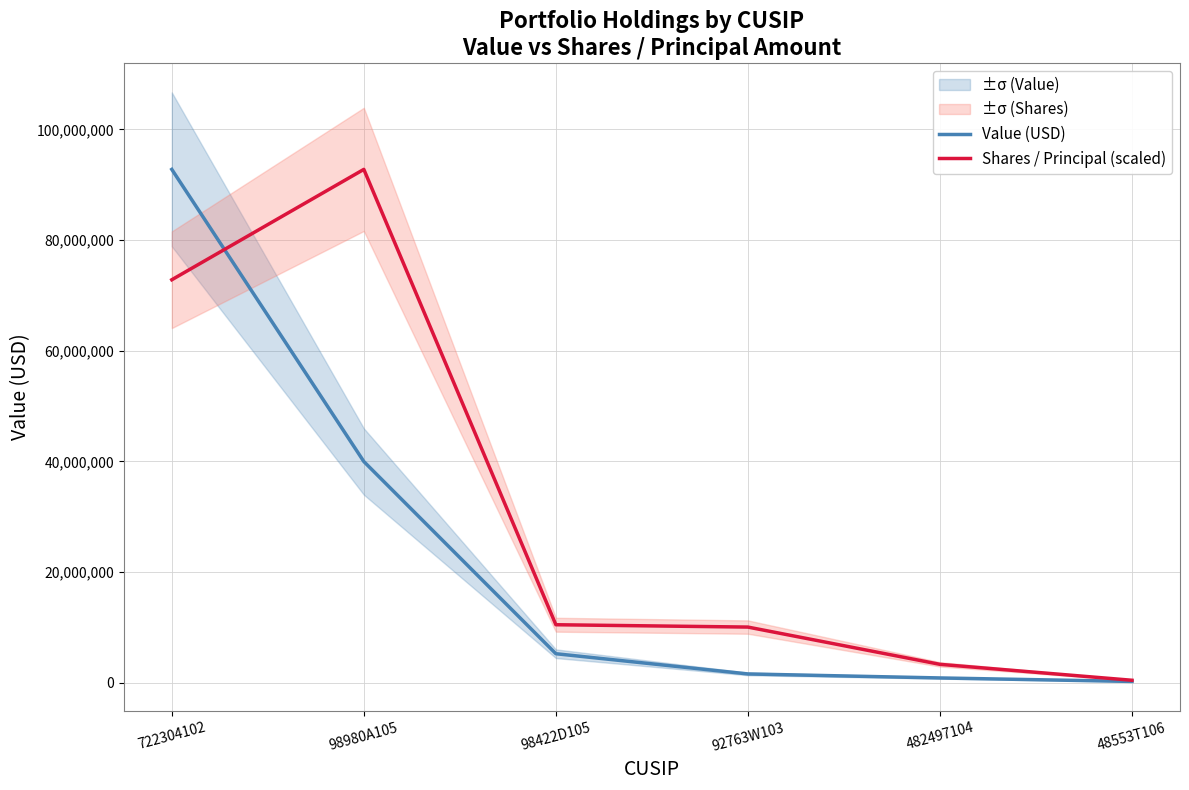

Which series has the widest spread of values?

Value (USD)